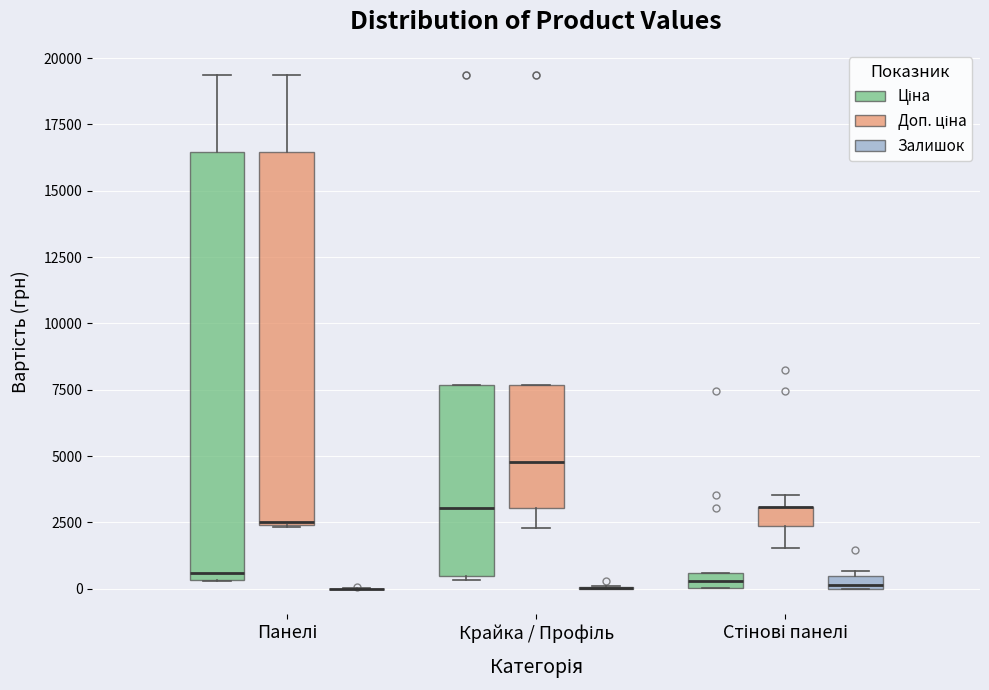

Where is the lower edge of the box for Панелі (Доп. ціна) on the y-axis? The values are not printed on the chart, so give them approximately, as read against the axis.

2500